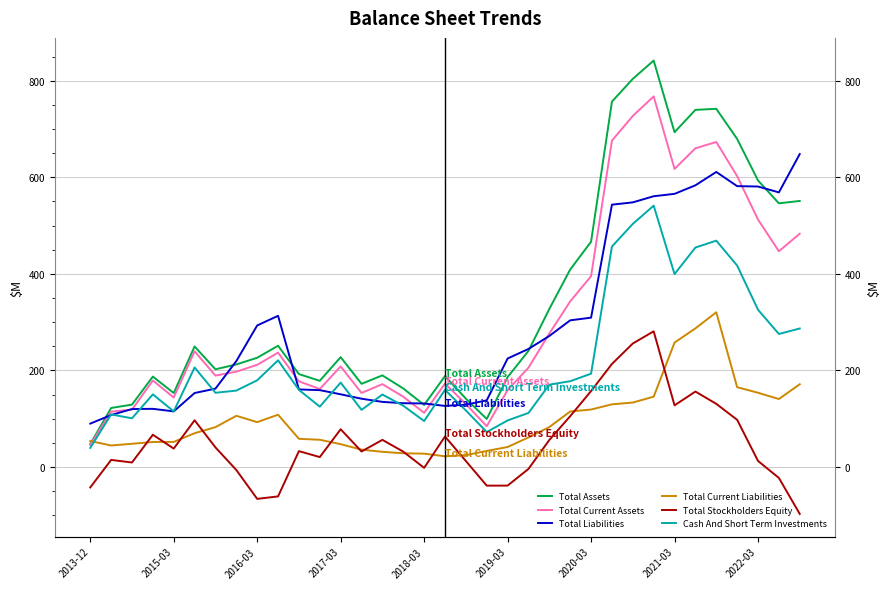

What is the lowest value of the Total Current Liabilities series?

22.2